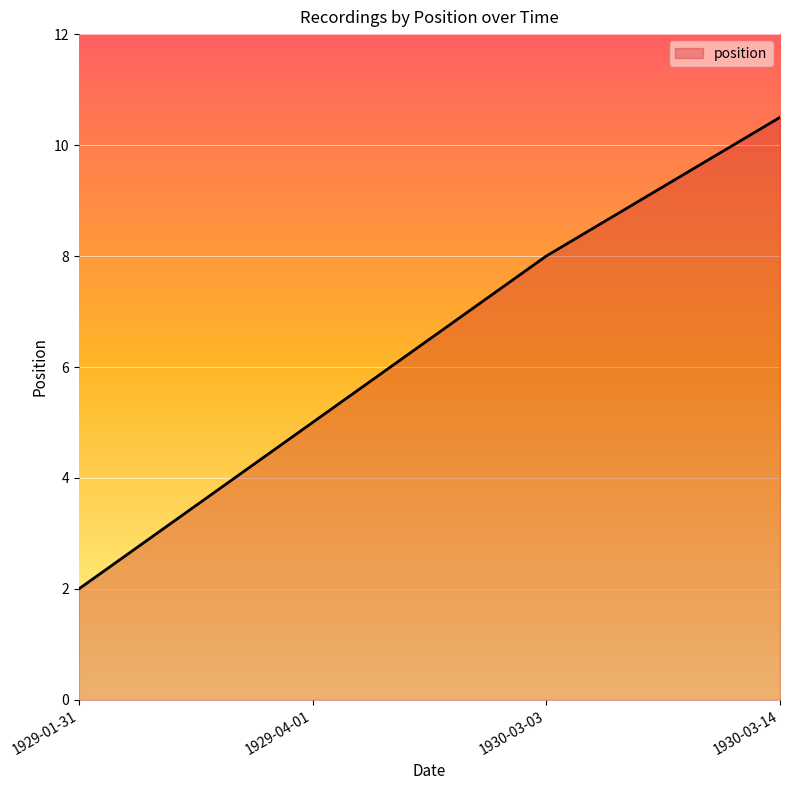

Approximately how many times larger is the value at 1929-04-01 compared to 1930-03-03?

0.6